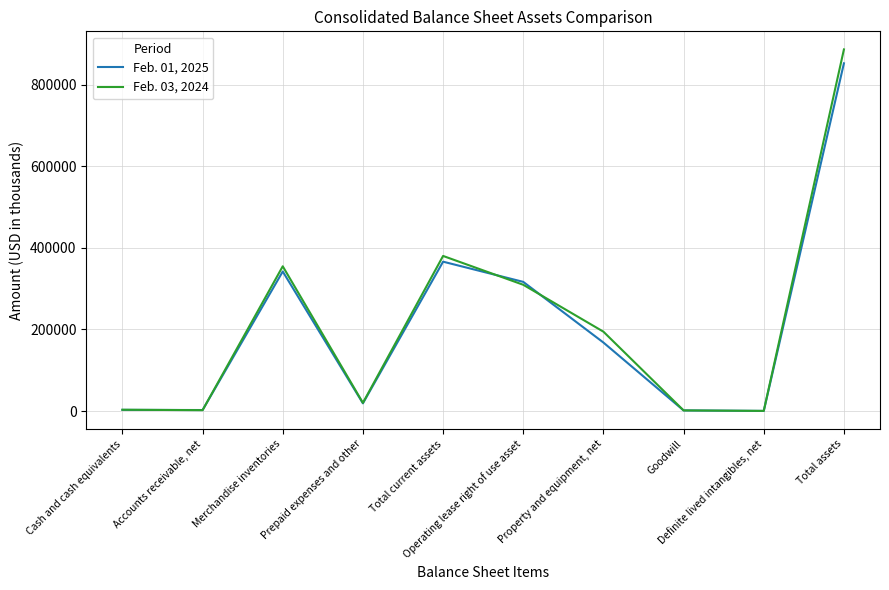

Does the chart display data point markers on the line(s)?

No